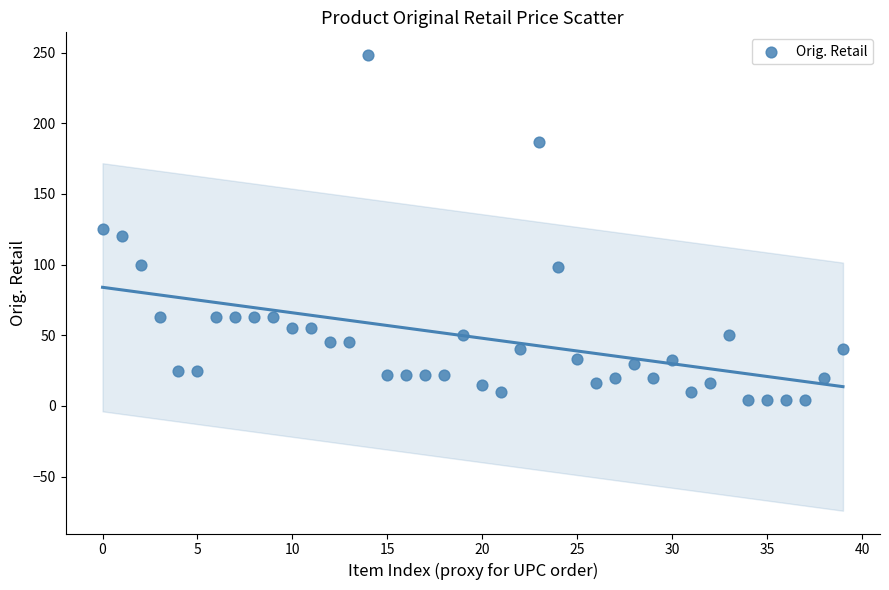

What is the range of Y values (max minus min)?

243.8